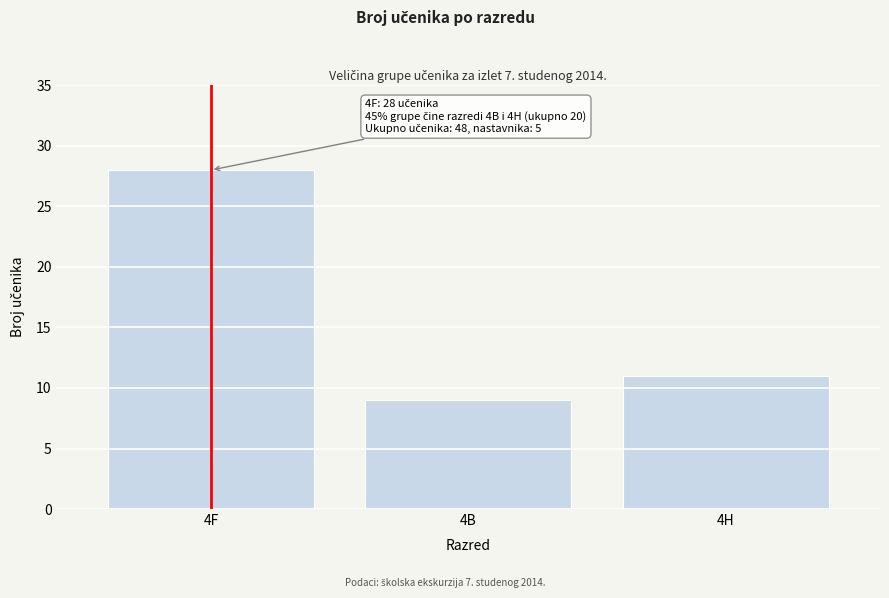

Reading left to right, transcribe all the data shown in this chart.

28	9	11